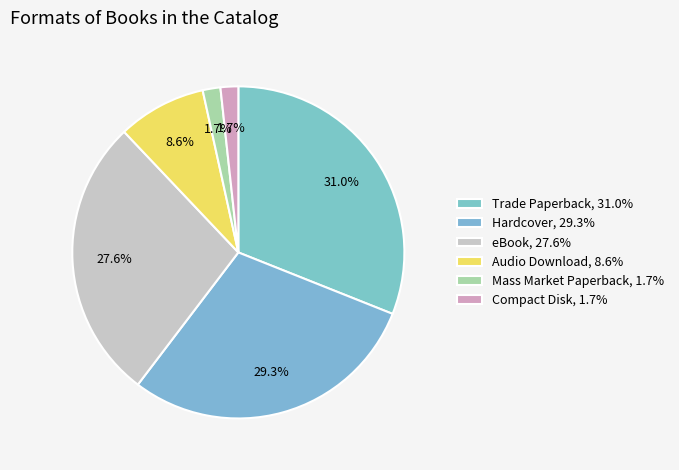

How many slices are in this pie chart?

6